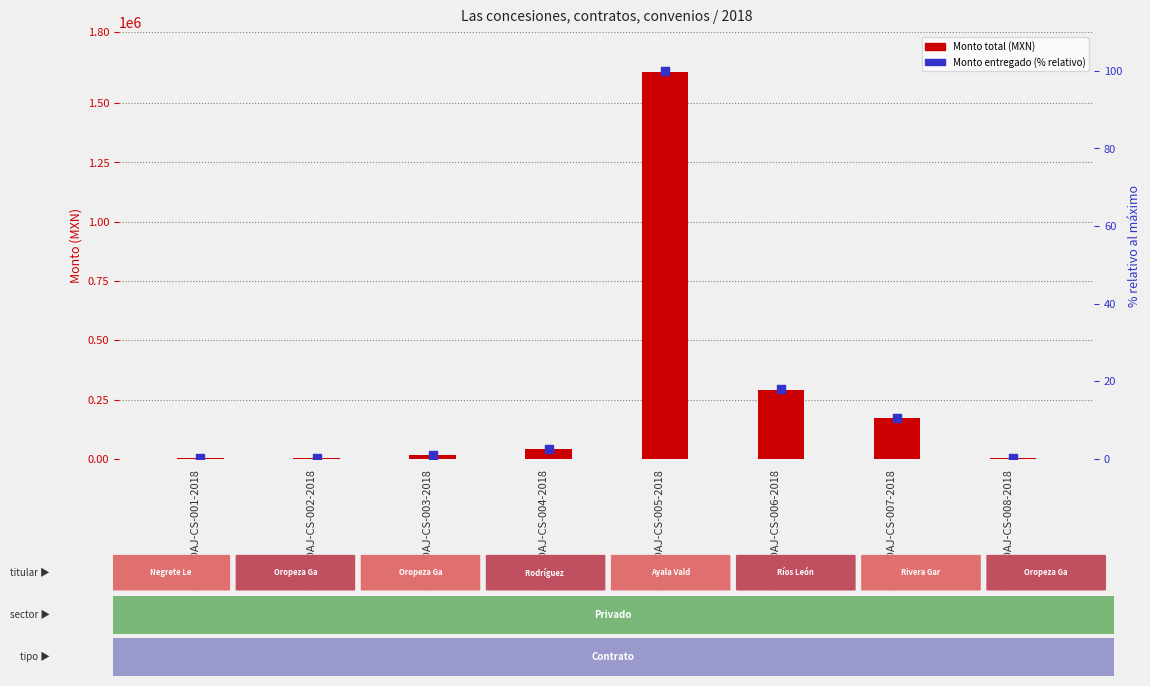

Which series has the largest Y range (max minus min)?

Monto total